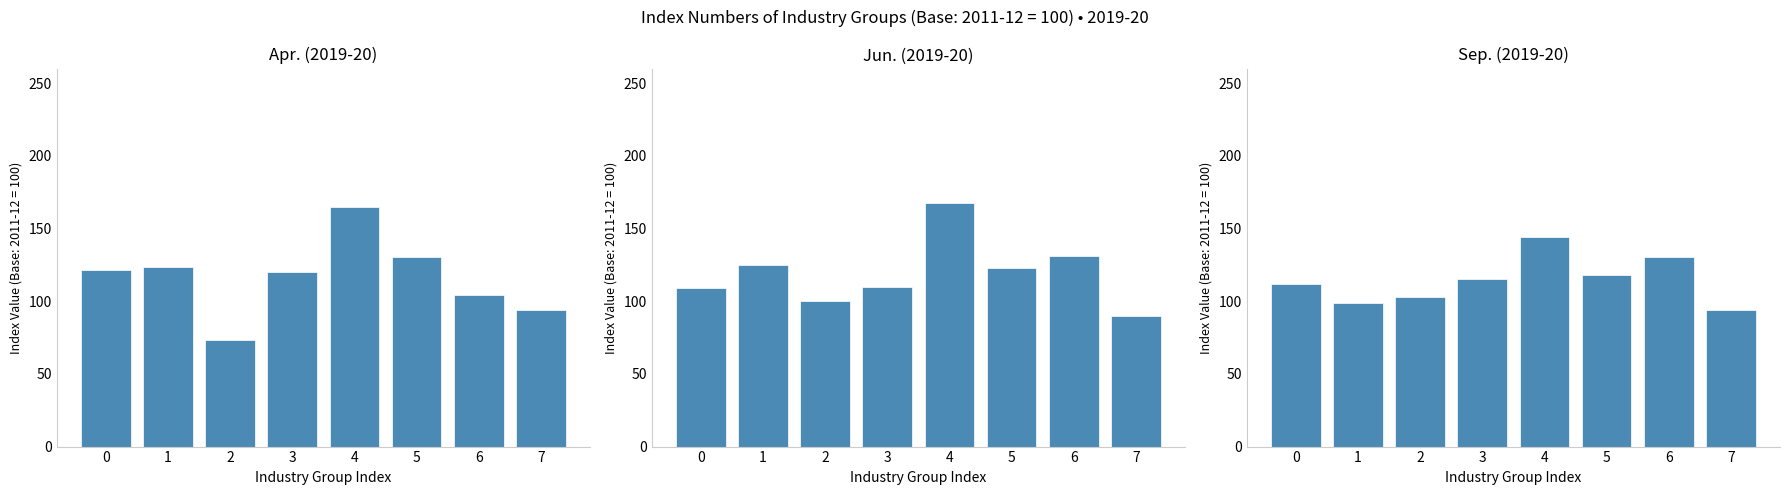

At which category is the sum across all series the highest?

4